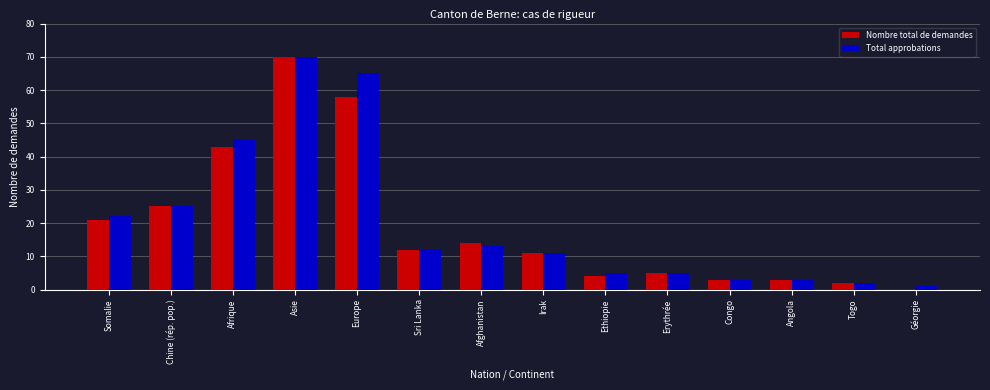

At which category is the sum across all series the highest?

Asie